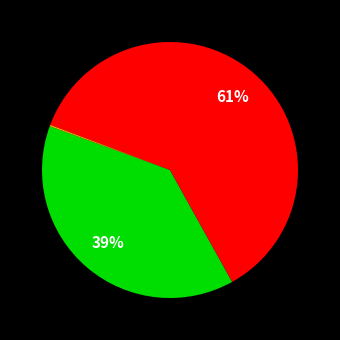

Is there any slice that represents more than half of the pie?

Yes